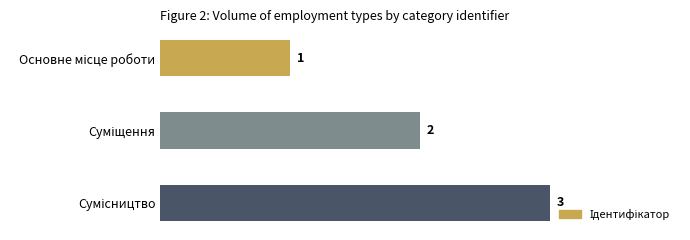

What is the value of the 1st bar from the top?

1